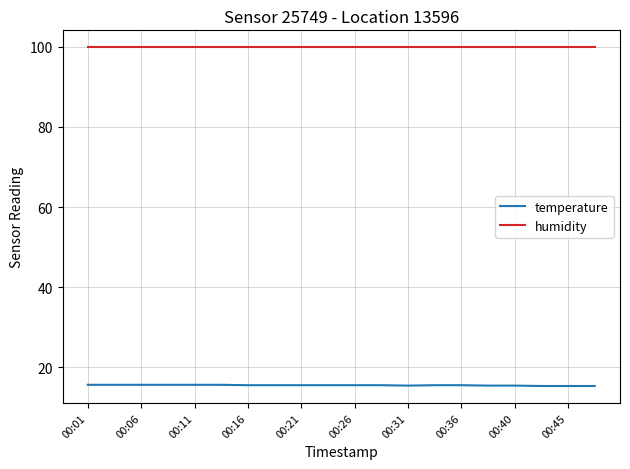

What is the highest value of the humidity series?

99.9